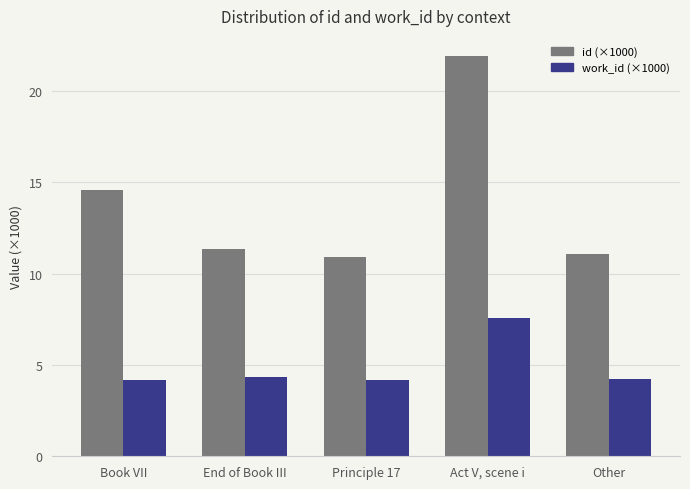

How many bars are there in total?

10